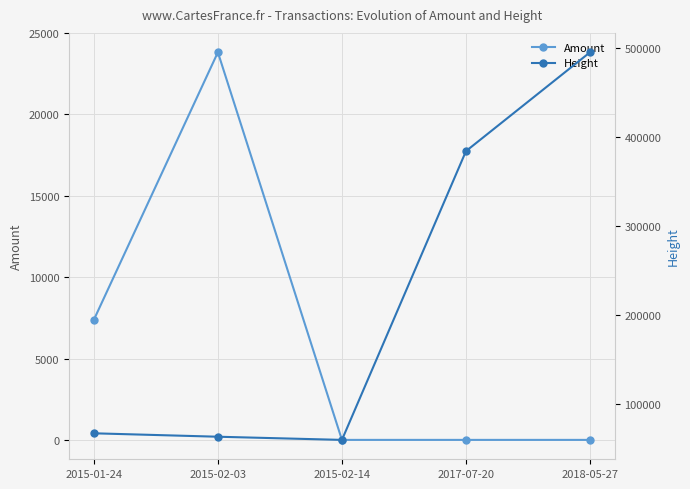

True or false: Amount and Height cross at least once.

False